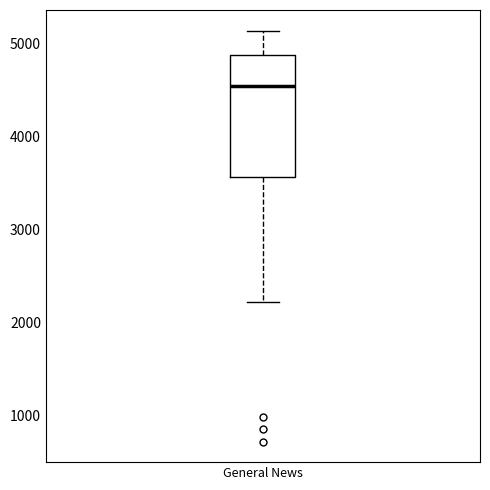

Where does the upper whisker of the box for General News end on the y-axis? The values are not printed on the chart, so give them approximately, as read against the axis.

5100